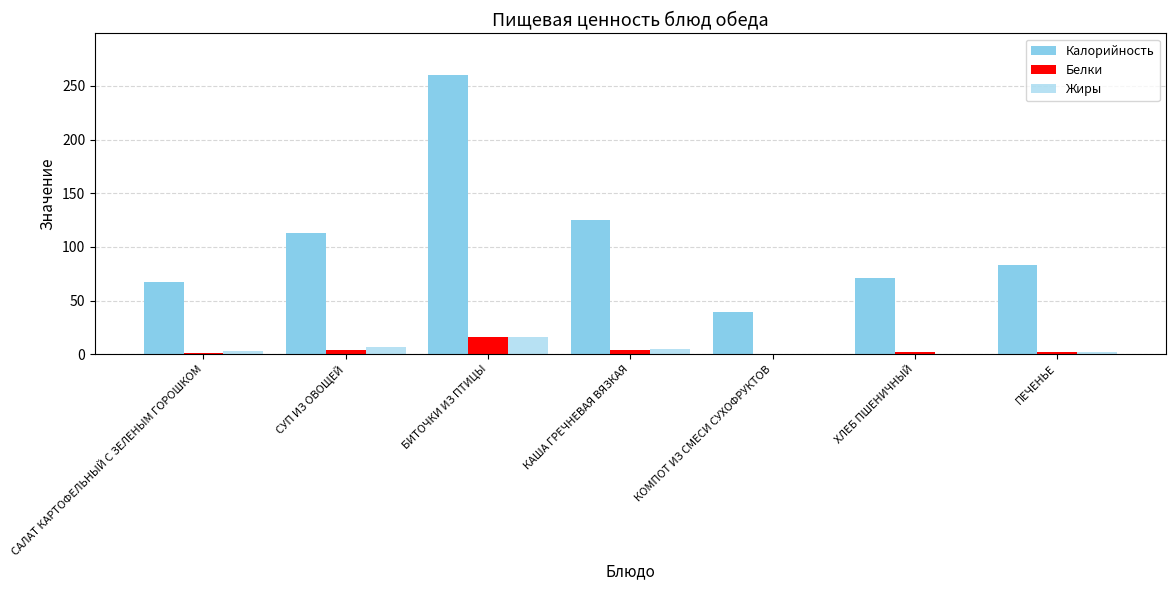

What is the label of the 2nd bar from the left?

СУП ИЗ ОВОЩЕЙ